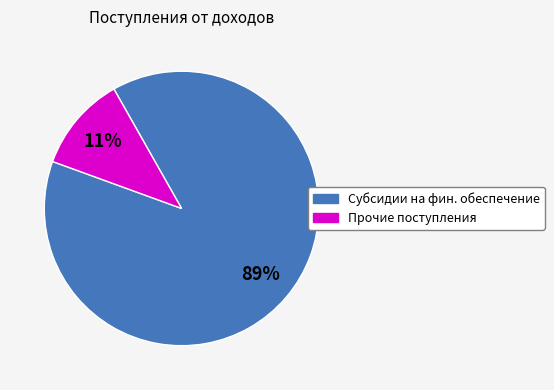

How many segments does this pie chart have?

2